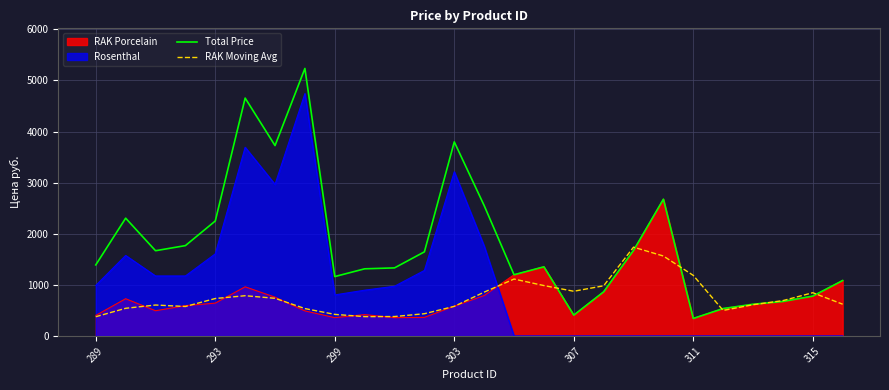

What is the value of the Total Price point at the 8th from the left?

5234.1